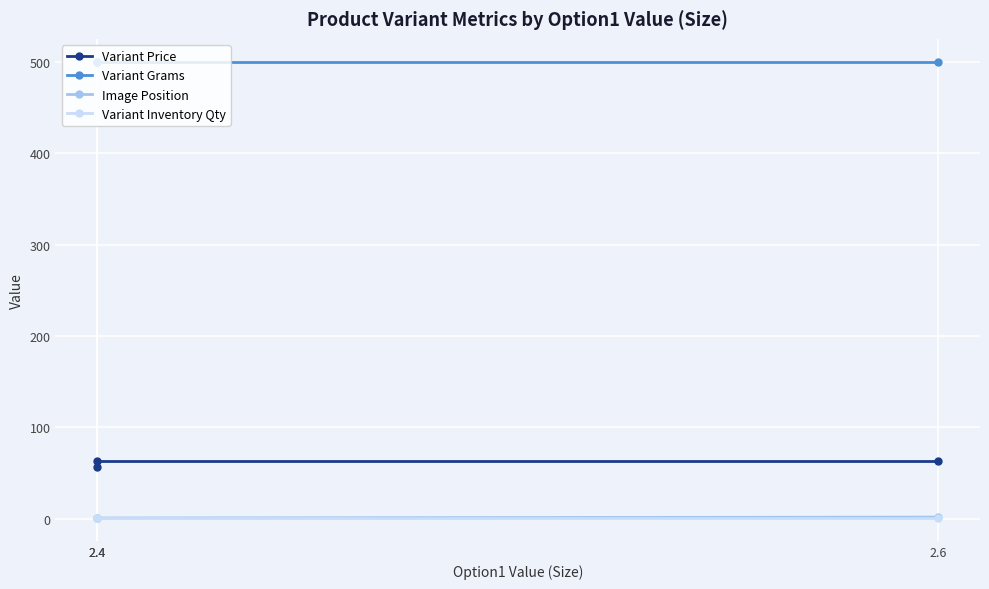

Count the Variant Price values in the range 57 to 63.

3